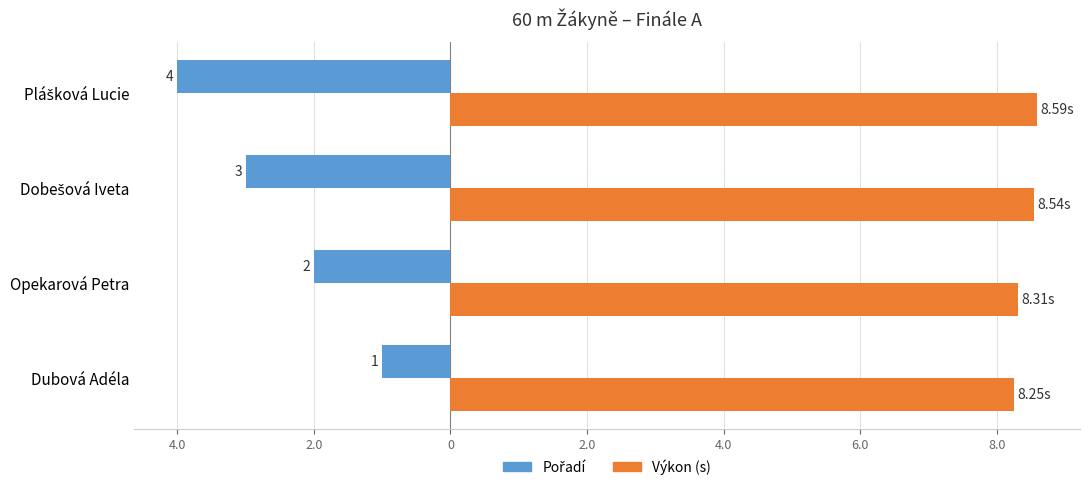

What position from the right is Opekarová Petra?

3